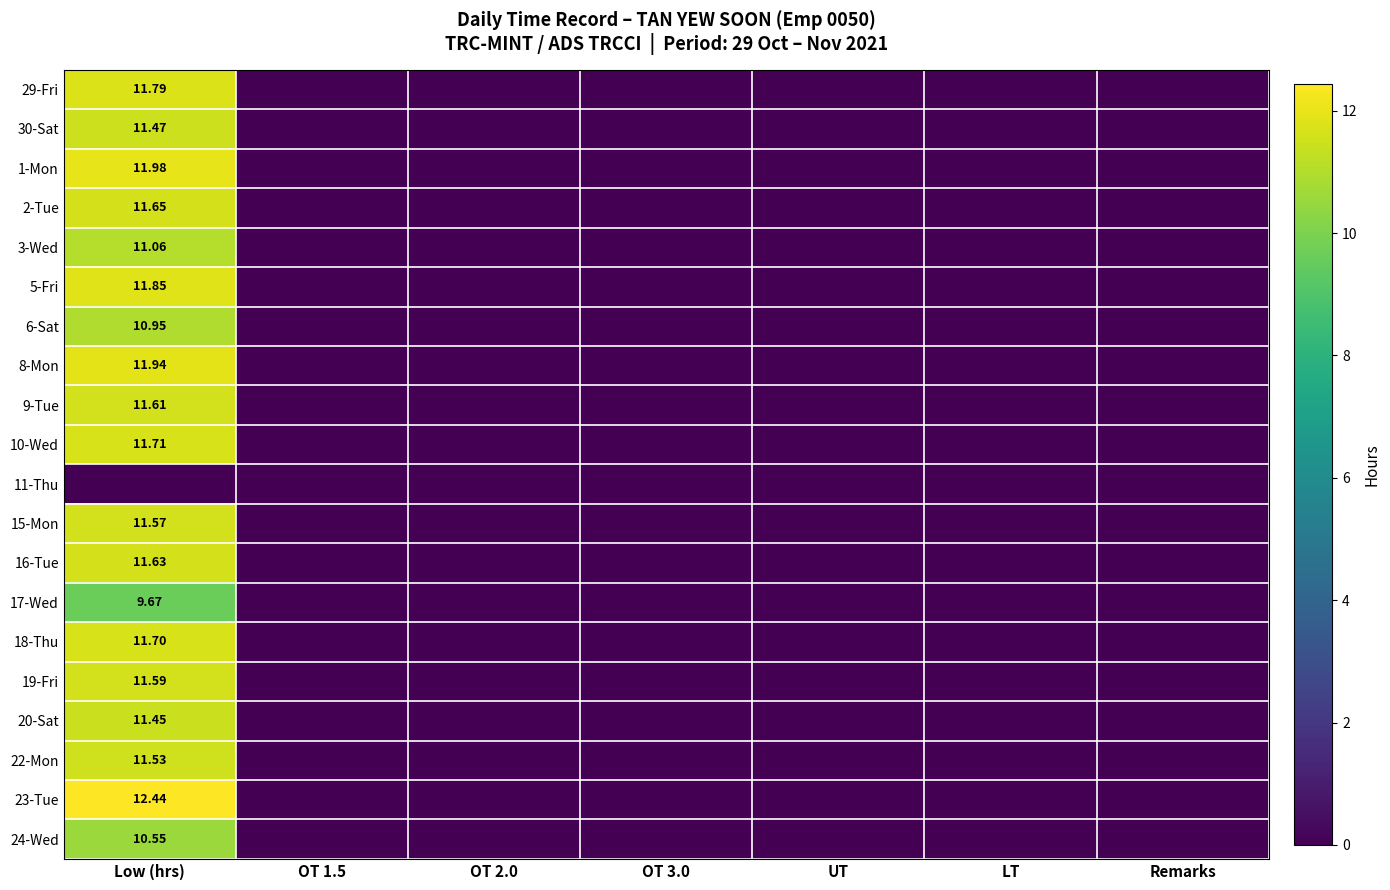

True or false: 2-Tue has a value of 0.0 at Remarks.

True